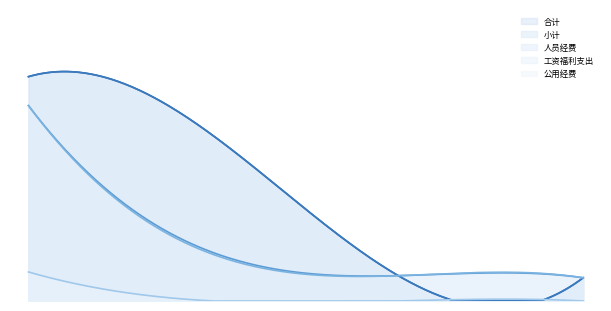

What is the difference between the second highest and minimum values in the 小计 series?

270.6